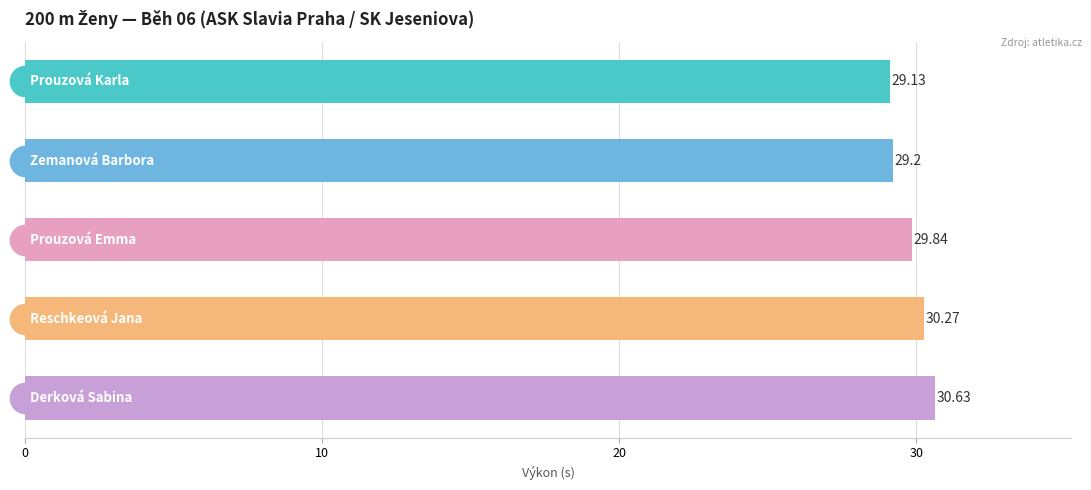

How many bars are there in total?

5